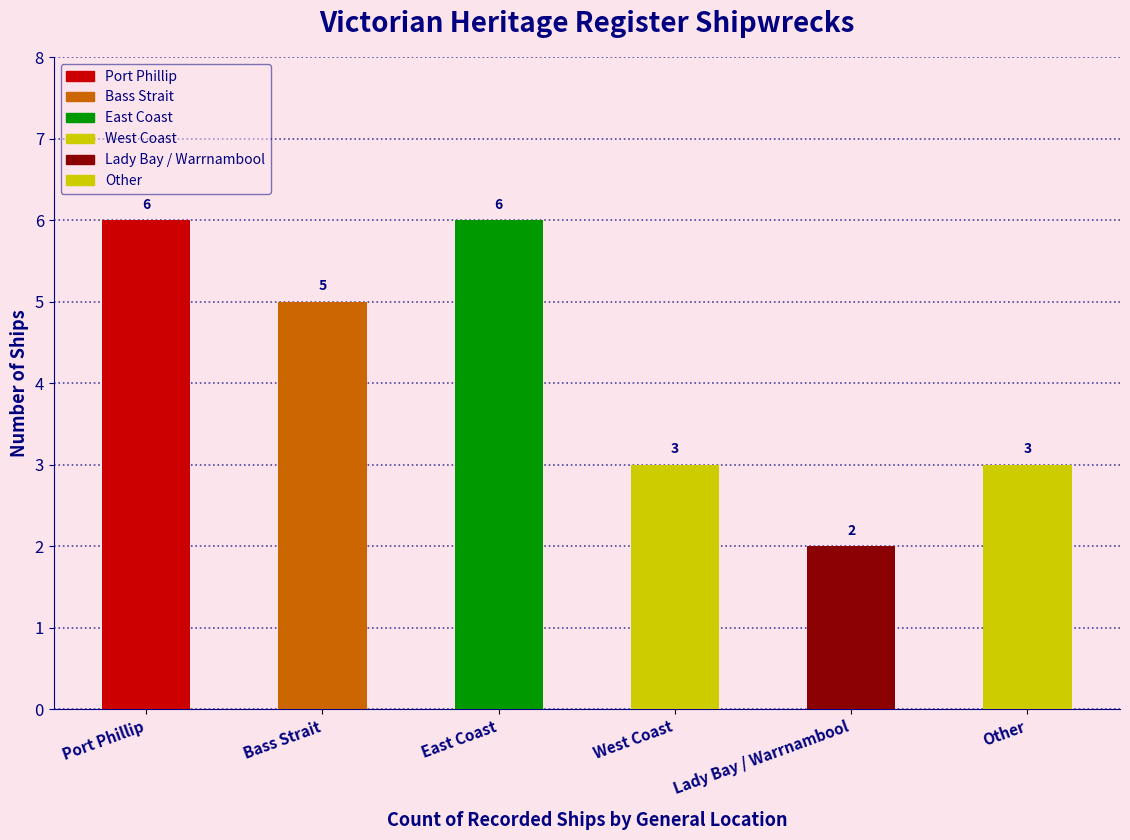

List the labels in order of value, smallest first.

Lady Bay / Warrnambool, West Coast, Other, Bass Strait, Port Phillip, East Coast